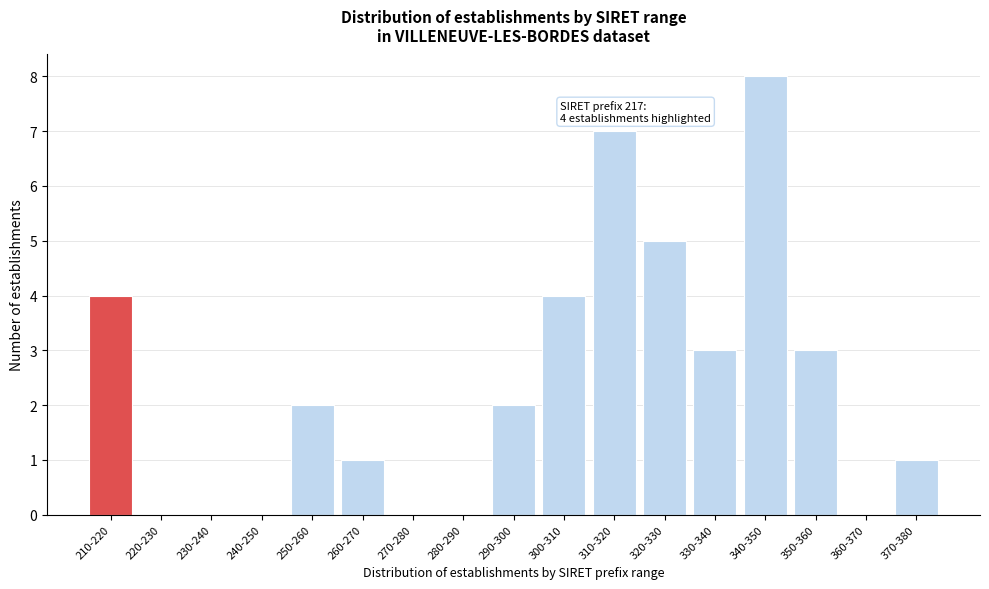

Reading left to right, transcribe all the data shown in this chart.

210-220=4	220-230=0	230-240=0	240-250=0	250-260=2	260-270=1	270-280=0	280-290=0	290-300=2	300-310=4	310-320=7	320-330=5	330-340=3	340-350=8	350-360=3	360-370=0	370-380=1